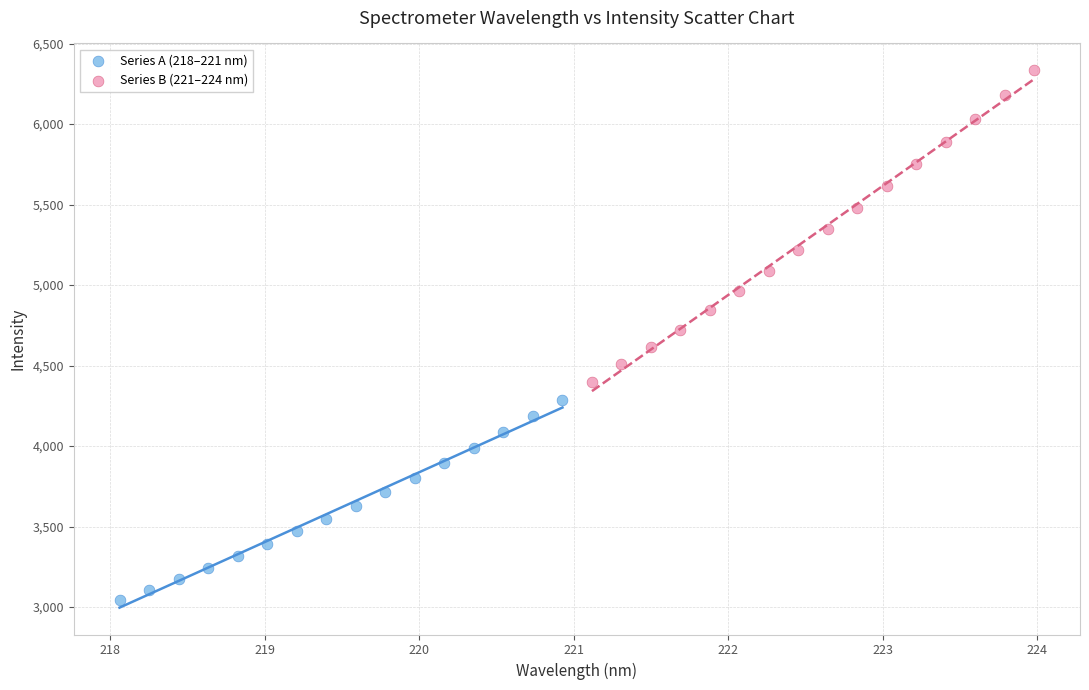

Which series reaches the minimum Y coordinate?

Series A (218–221 nm)